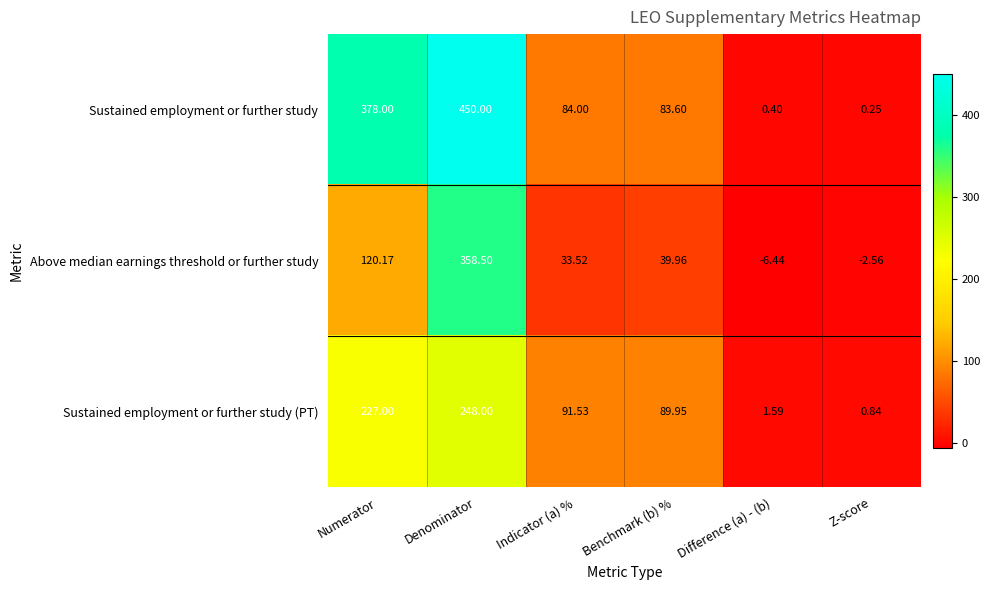

Which series has the widest spread of values?

Sustained employment or further study